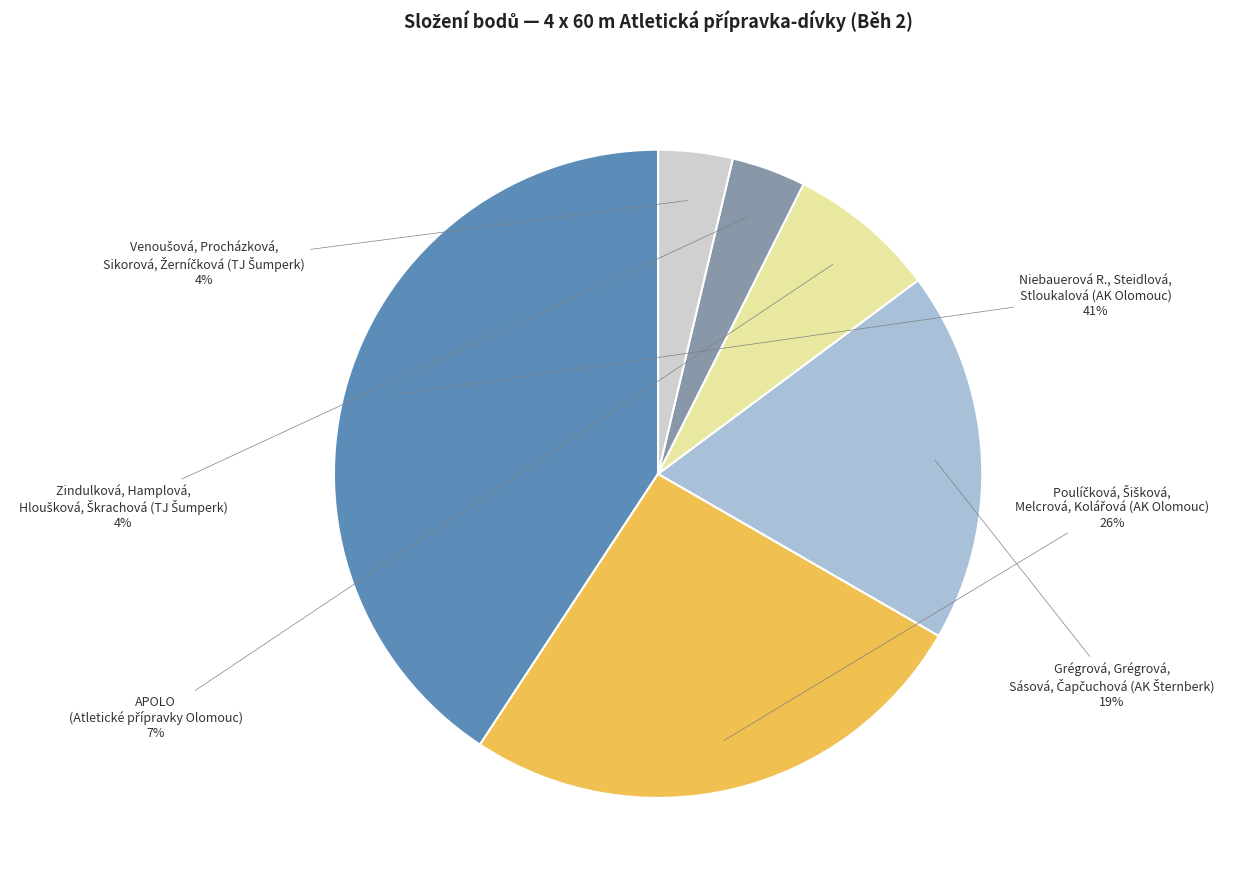

To the nearest percent, what is the average slice percentage?

17%